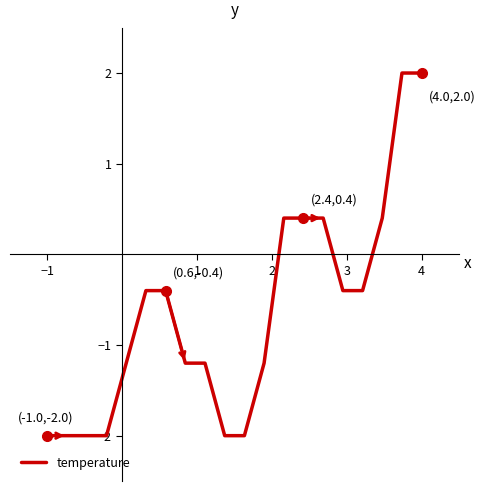

Reading left to right, transcribe all the data shown in this chart.

-2.0	-2.0	-2.0	-2.0	-1.2	-0.4	-0.4	-1.2	-1.2	-2.0	-2.0	-1.2	0.4	0.4	0.4	-0.4	-0.4	0.4	2.0	2.0